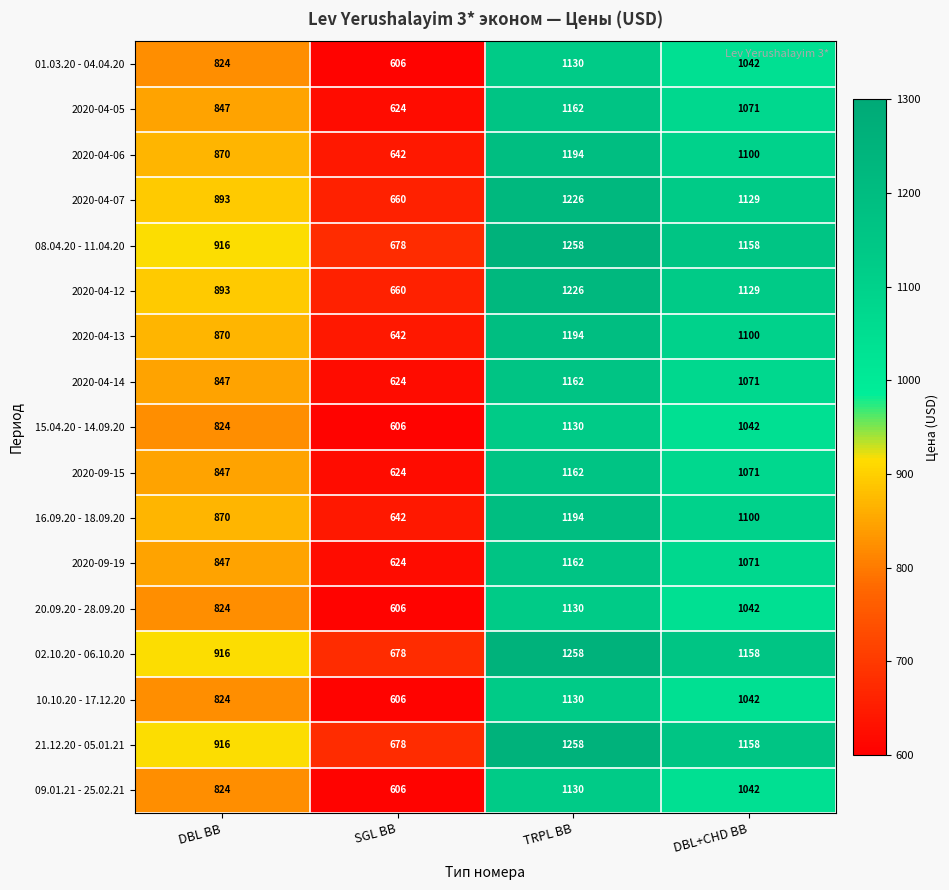

Rank the categories by 2020-04-05 value from highest to lowest.

TRPL BB, DBL+CHD BB, DBL BB, SGL BB